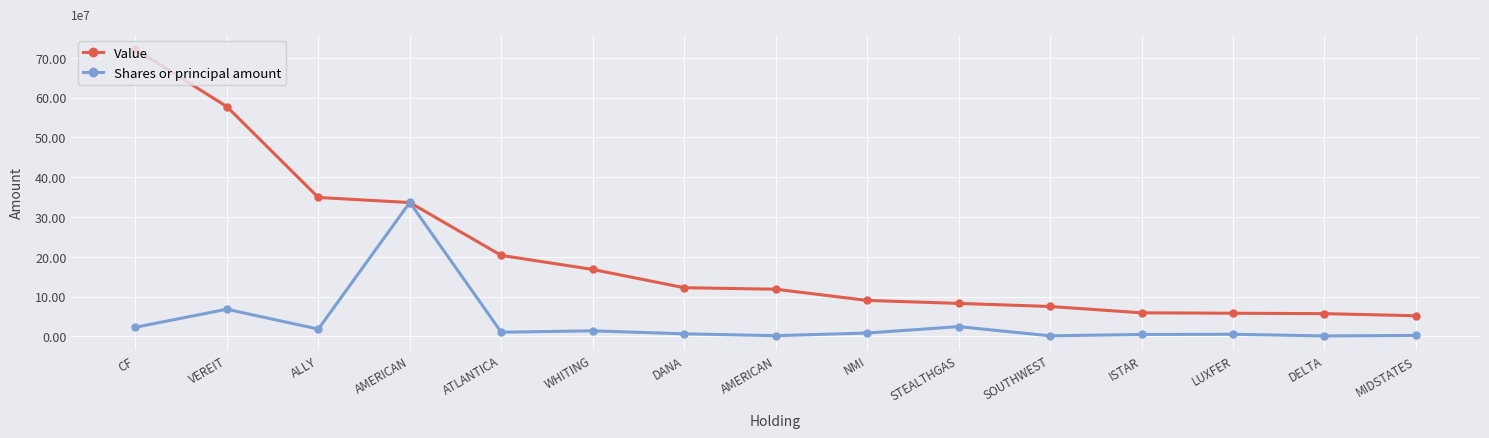

What are all the series names shown in the legend?

Value, Shares or principal amount